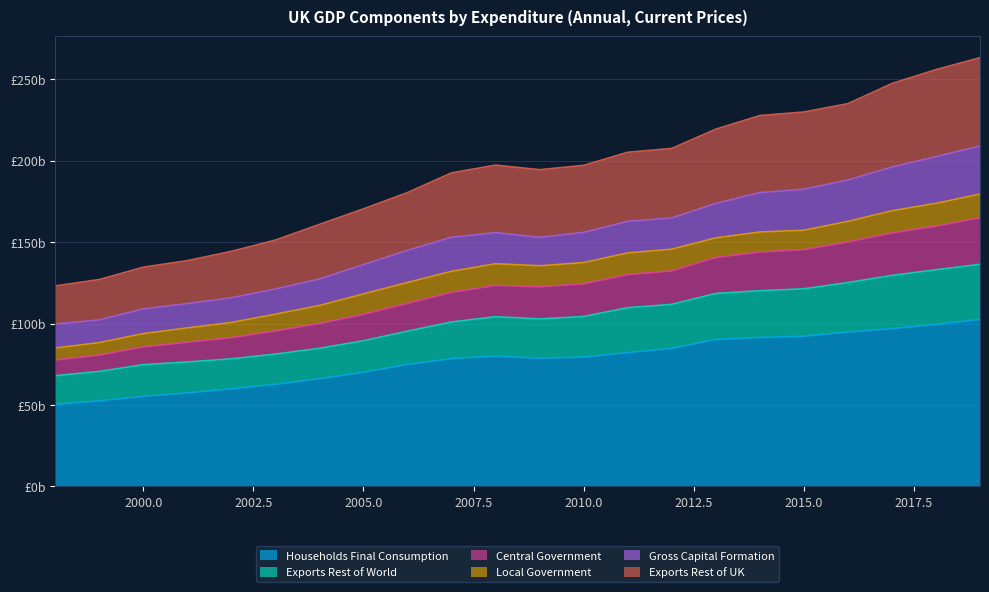

True or false: Exports Rest of UK and Central Government cross at least once.

False